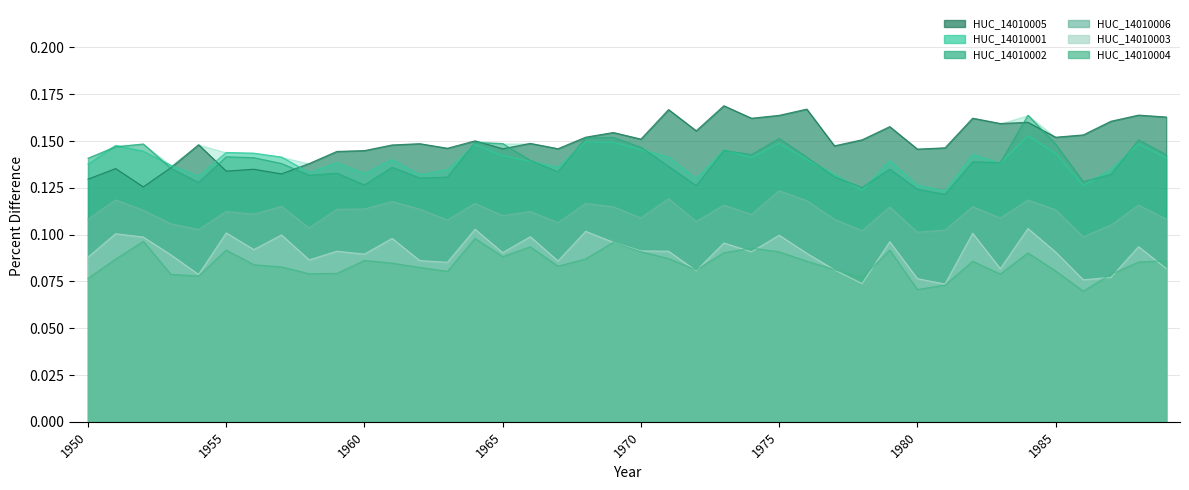

What is the highest value of the HUC_14010003 series?

0.1